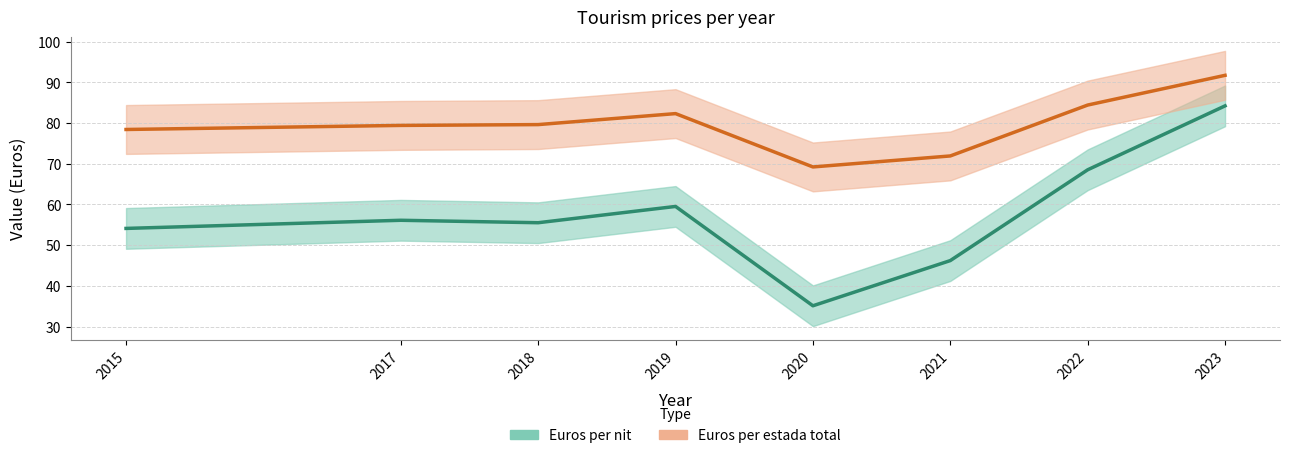

Does the chart have visible grid lines?

Yes